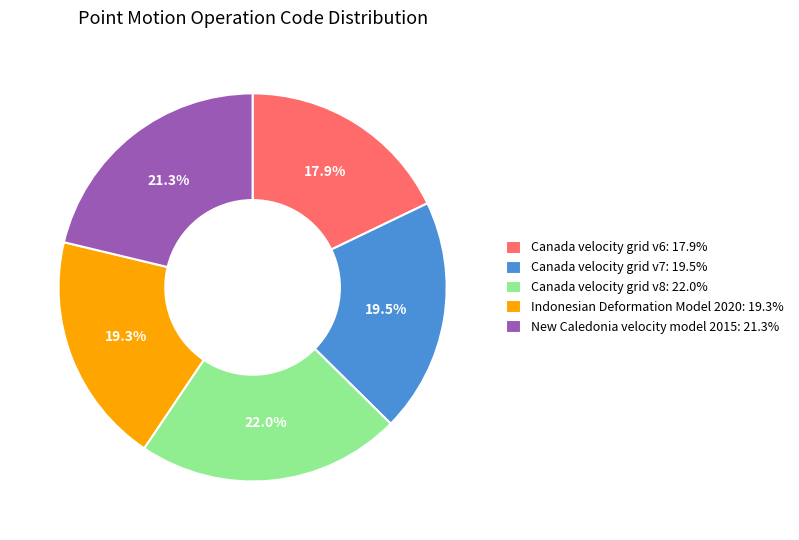

How many slices are in this pie chart?

5